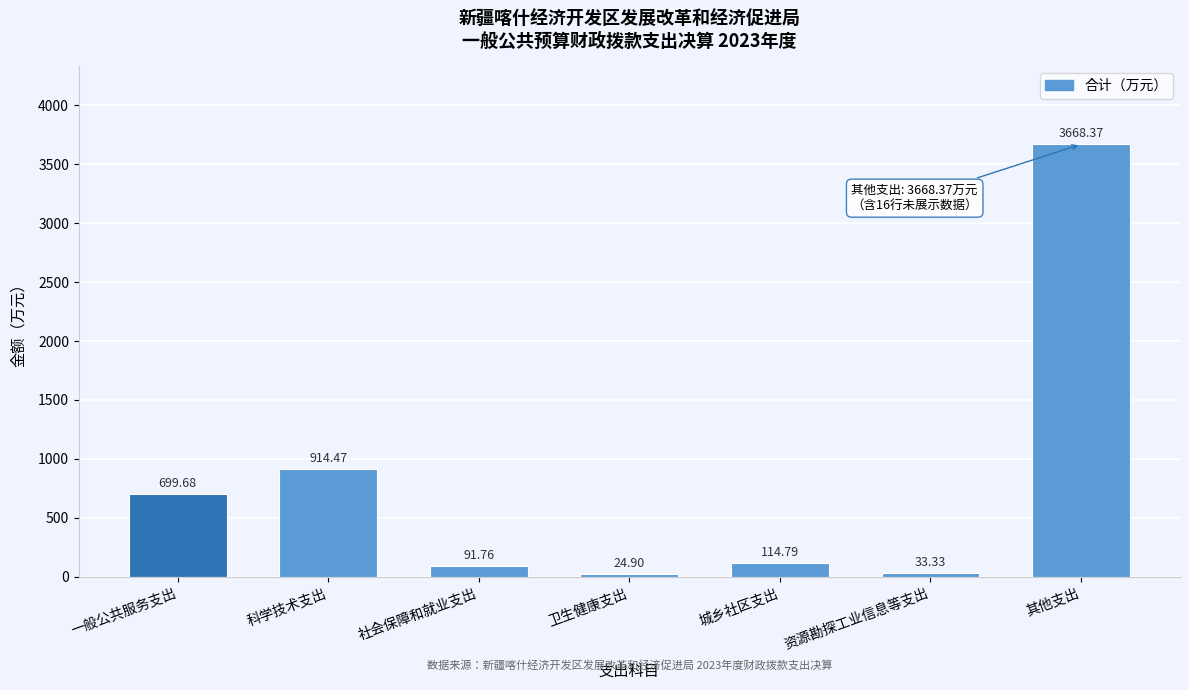

What is the average value?

792.5